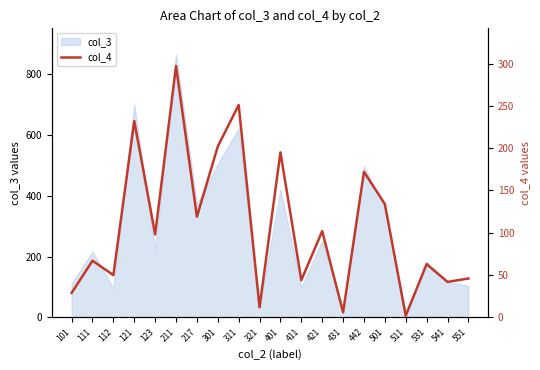

Reading right to left, what are all the values shown in this chart?

46	42	63	2	134	172	6	102	44	195	12	251	202	119	297	98	232	50	67	29